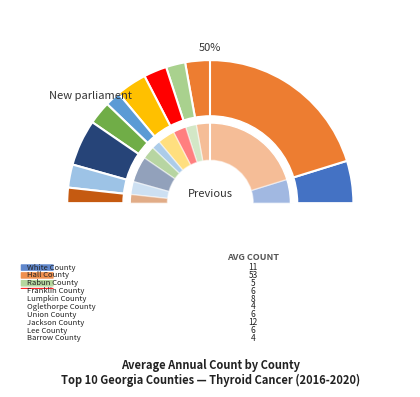

Which category has the biggest portion of the pie?

Hall County